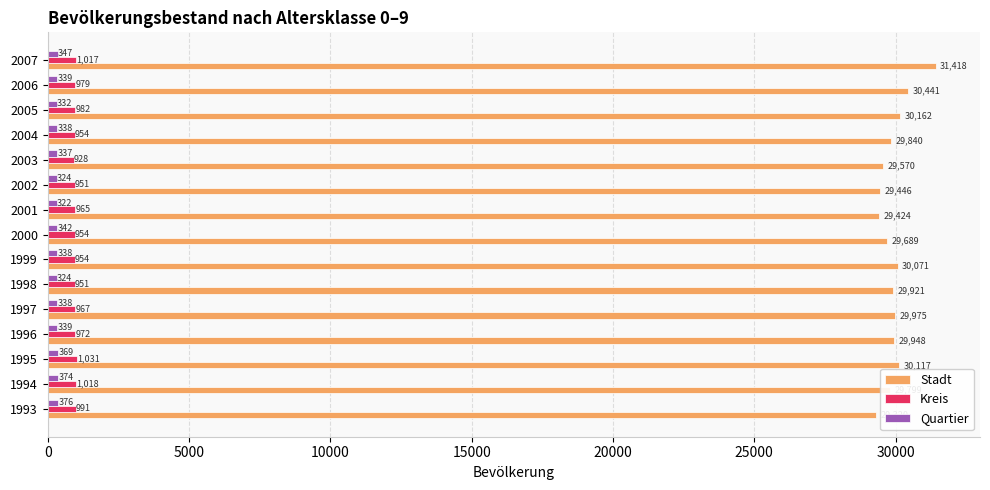

What is the difference between the maximum and minimum values in the Stadt series?

2098